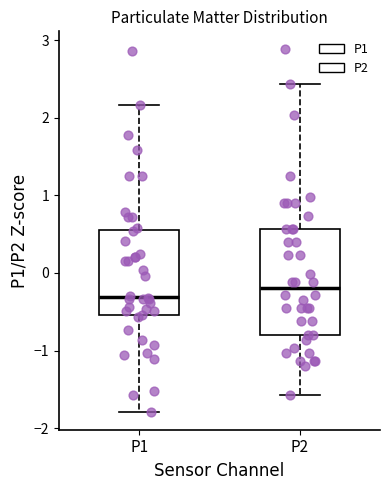

Which box is the tallest, from its lower edge to its upper edge?

P2